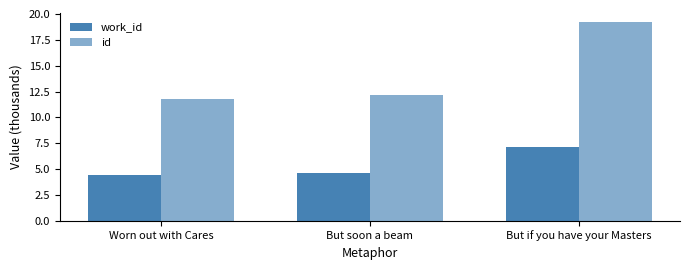

What is the difference between the maximum and minimum values in the work_id series?

2.6